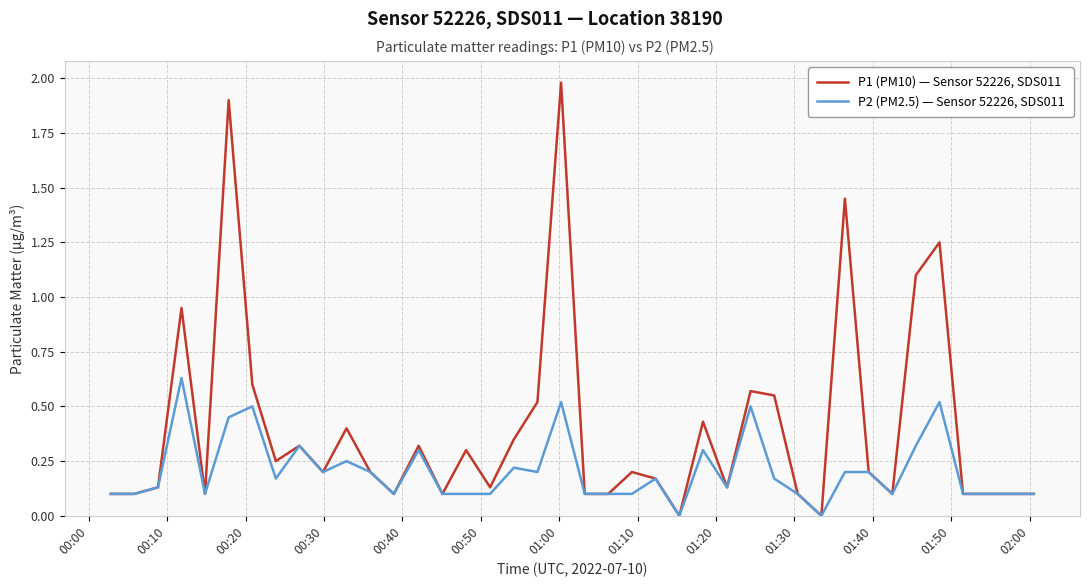

Which series has the largest total across all categories?

P1 (PM10) — Sensor 52226, SDS011